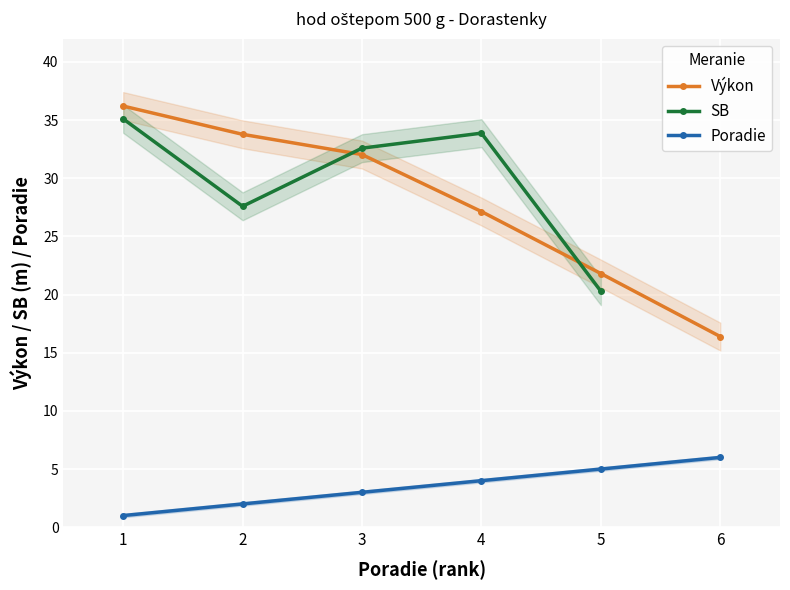

What is the sum of the Poradie values at 5 and 6?

11.0